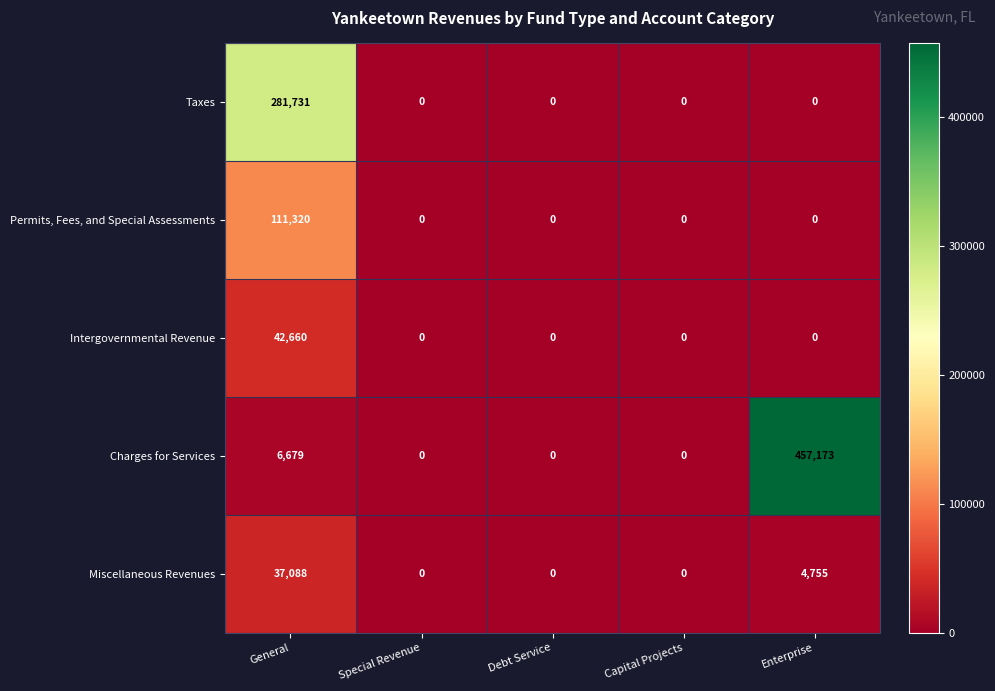

Which category has the highest value across all series?

Enterprise